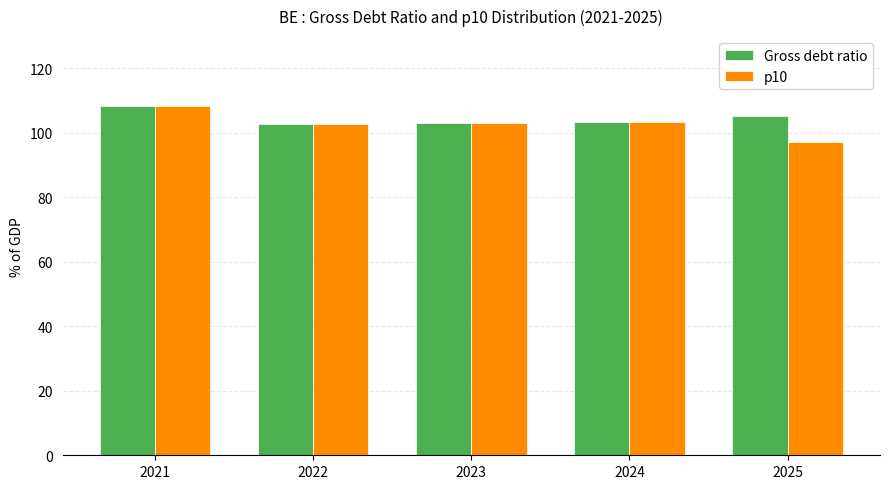

Rank the series by their average value, from highest to lowest.

Gross debt ratio, p10